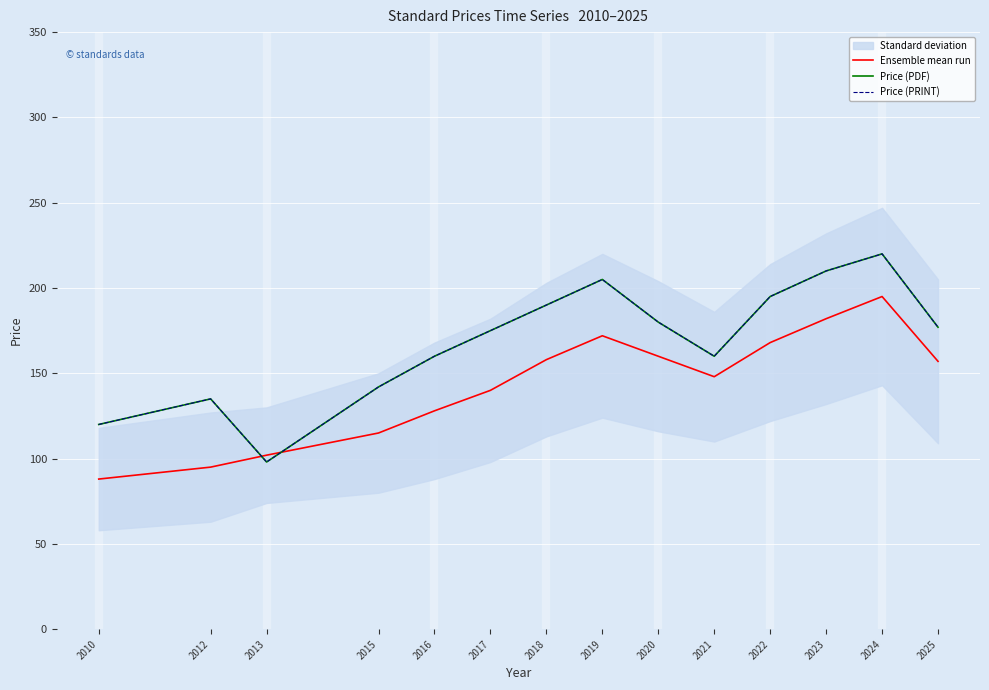

How many intersections are there between Ensemble mean run and Price (PDF)?

2